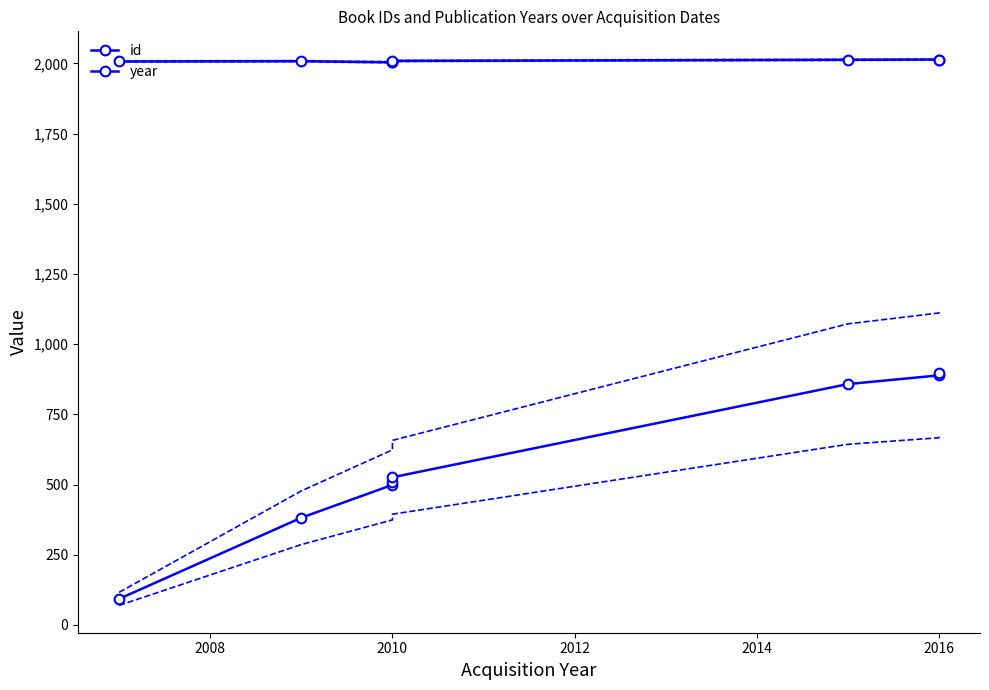

Rank the series at 2010 from lowest to highest value.

id, year